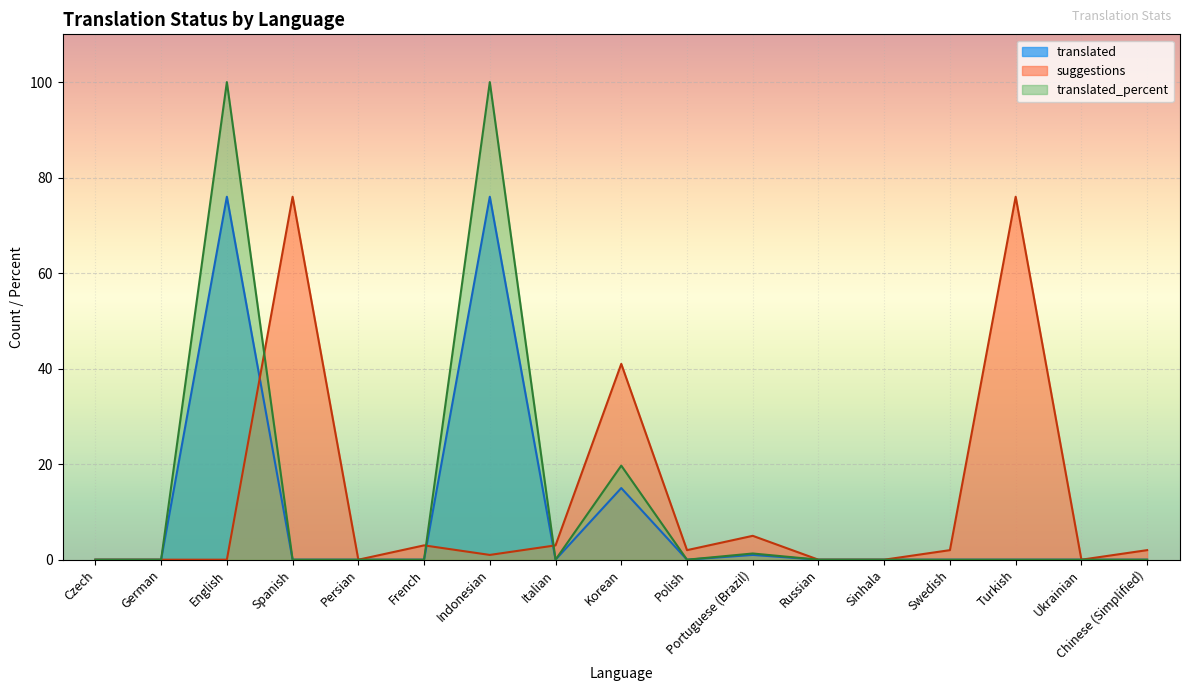

Rank the series at Persian from highest to lowest value.

translated, suggestions, translated_percent